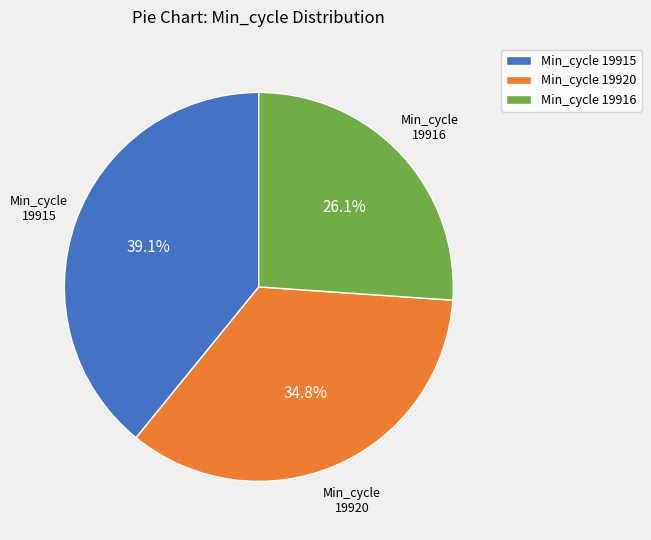

What is the smallest slice in the pie chart?

Min_cycle 19916